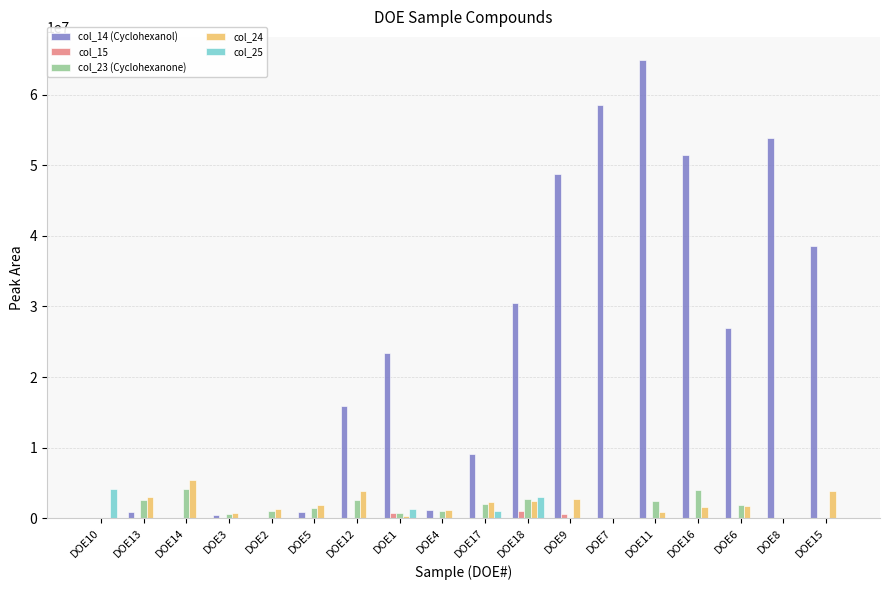

Which series has the largest total across all categories?

col_14 (Cyclohexanol)